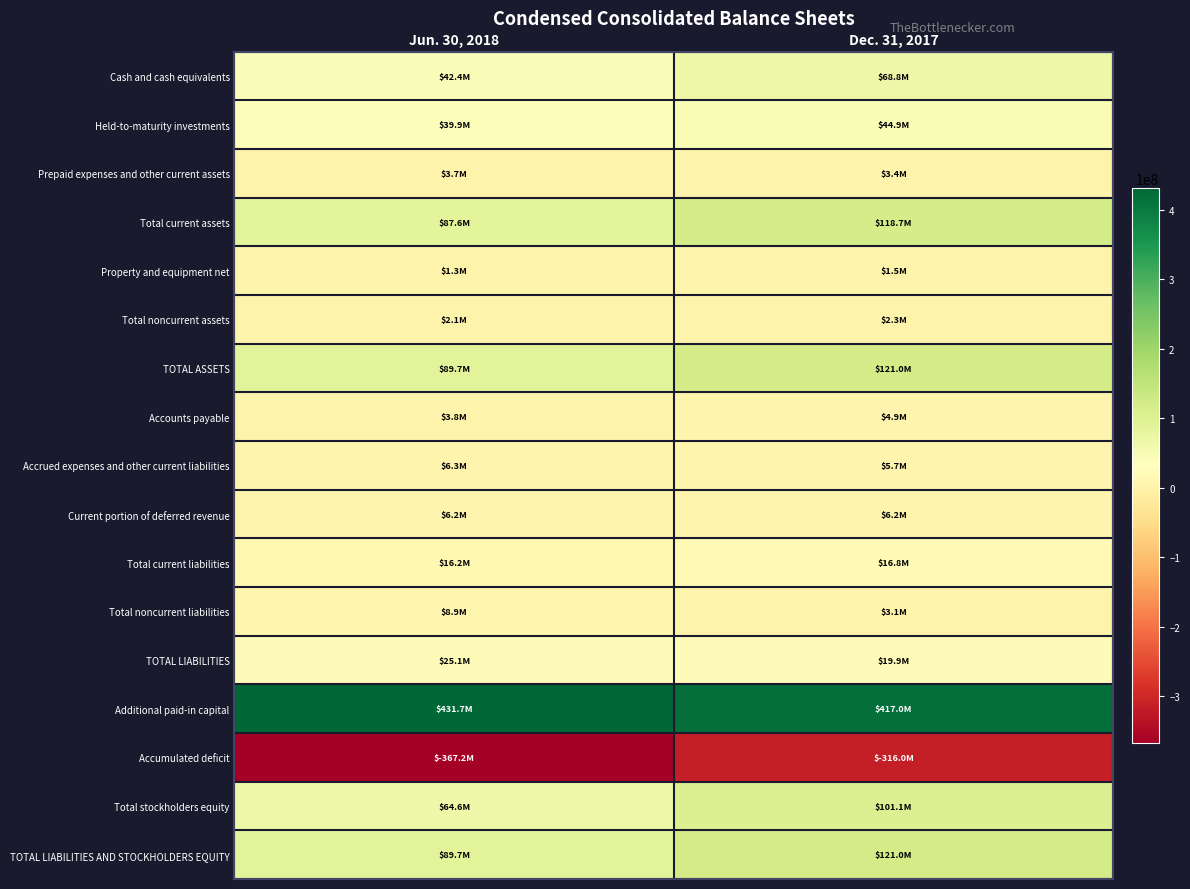

Between Jun. 30, 2018 and Dec. 31, 2017, which series saw the biggest shift?

Accumulated deficit